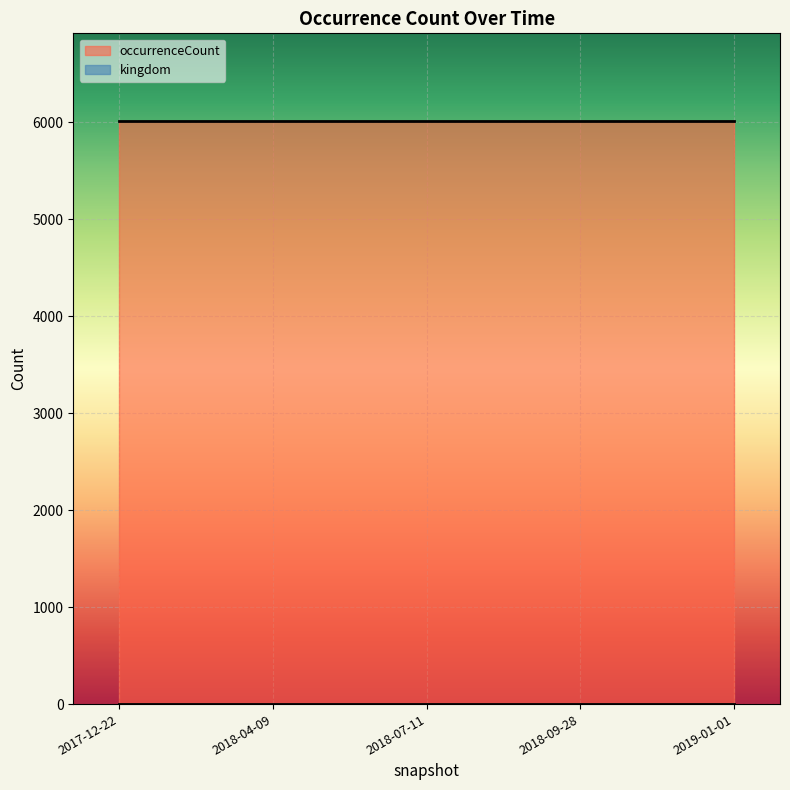

At how many categories does at least one series exceed 2380?

5